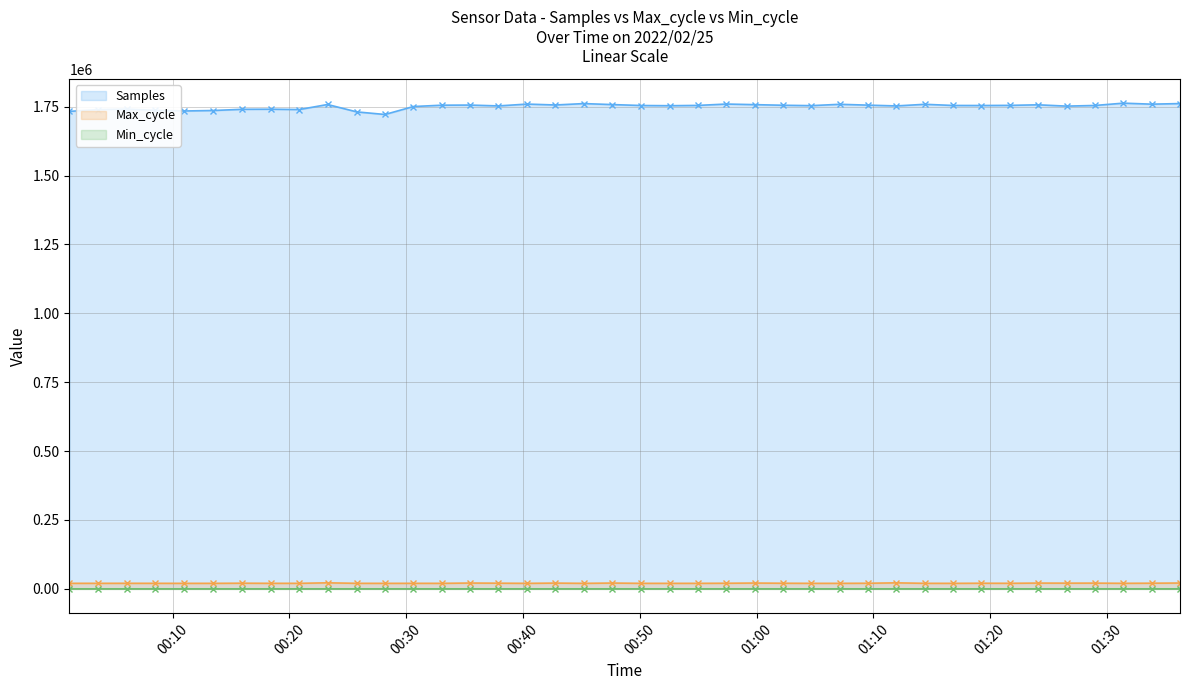

What is the difference between the maximum and minimum values in the Samples series?

41130